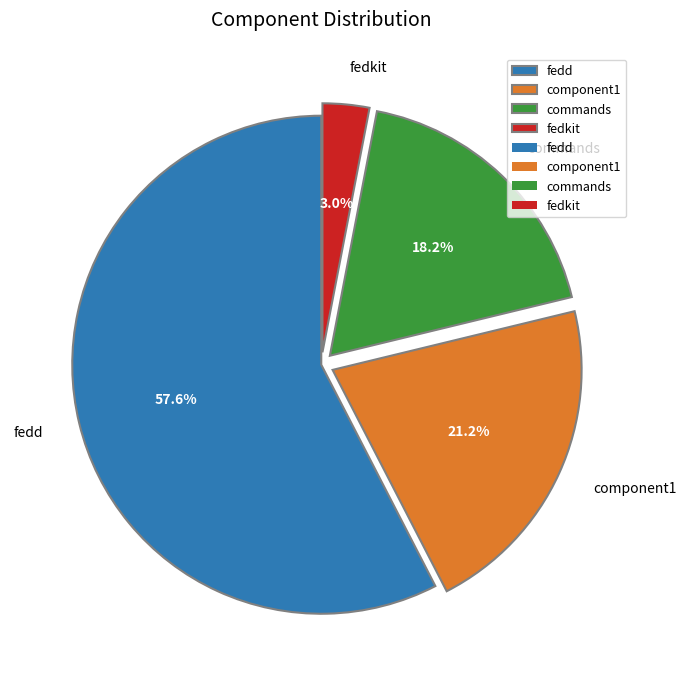

Rank the categories by value from lowest to highest.

fedkit, commands, component1, fedd